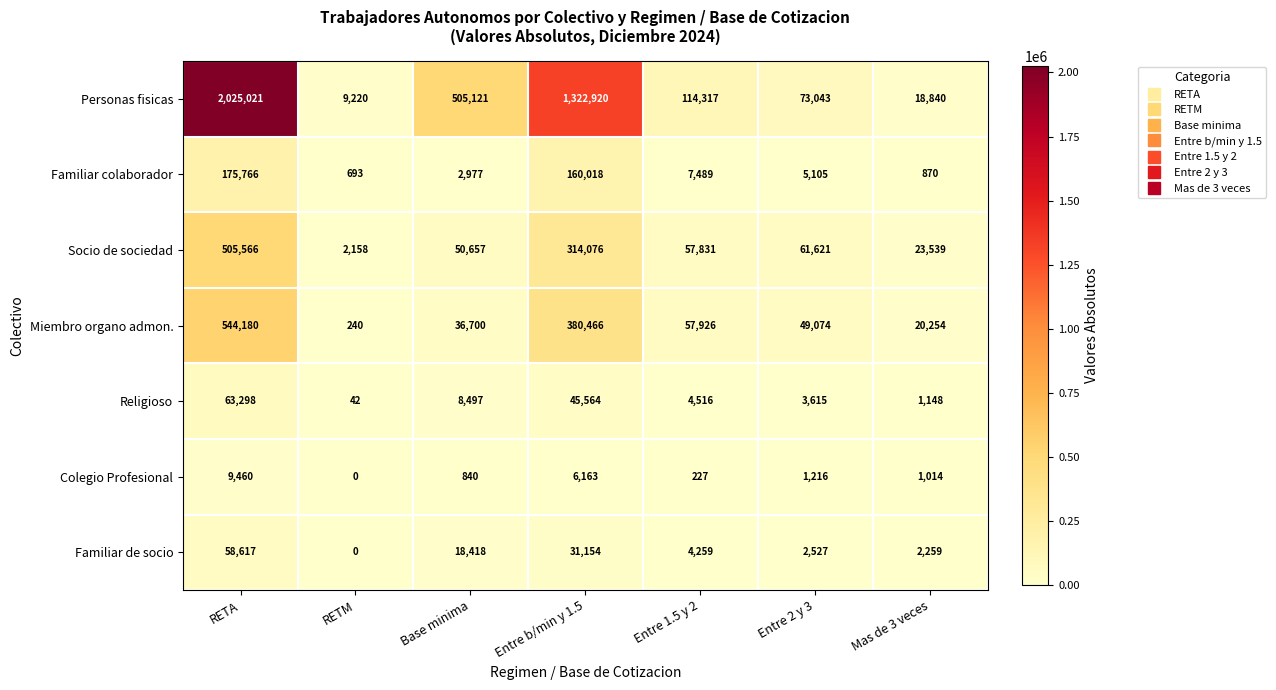

What is the approximate value of Colegio Profesional at Mas de 3 veces, to the nearest 10?

1010